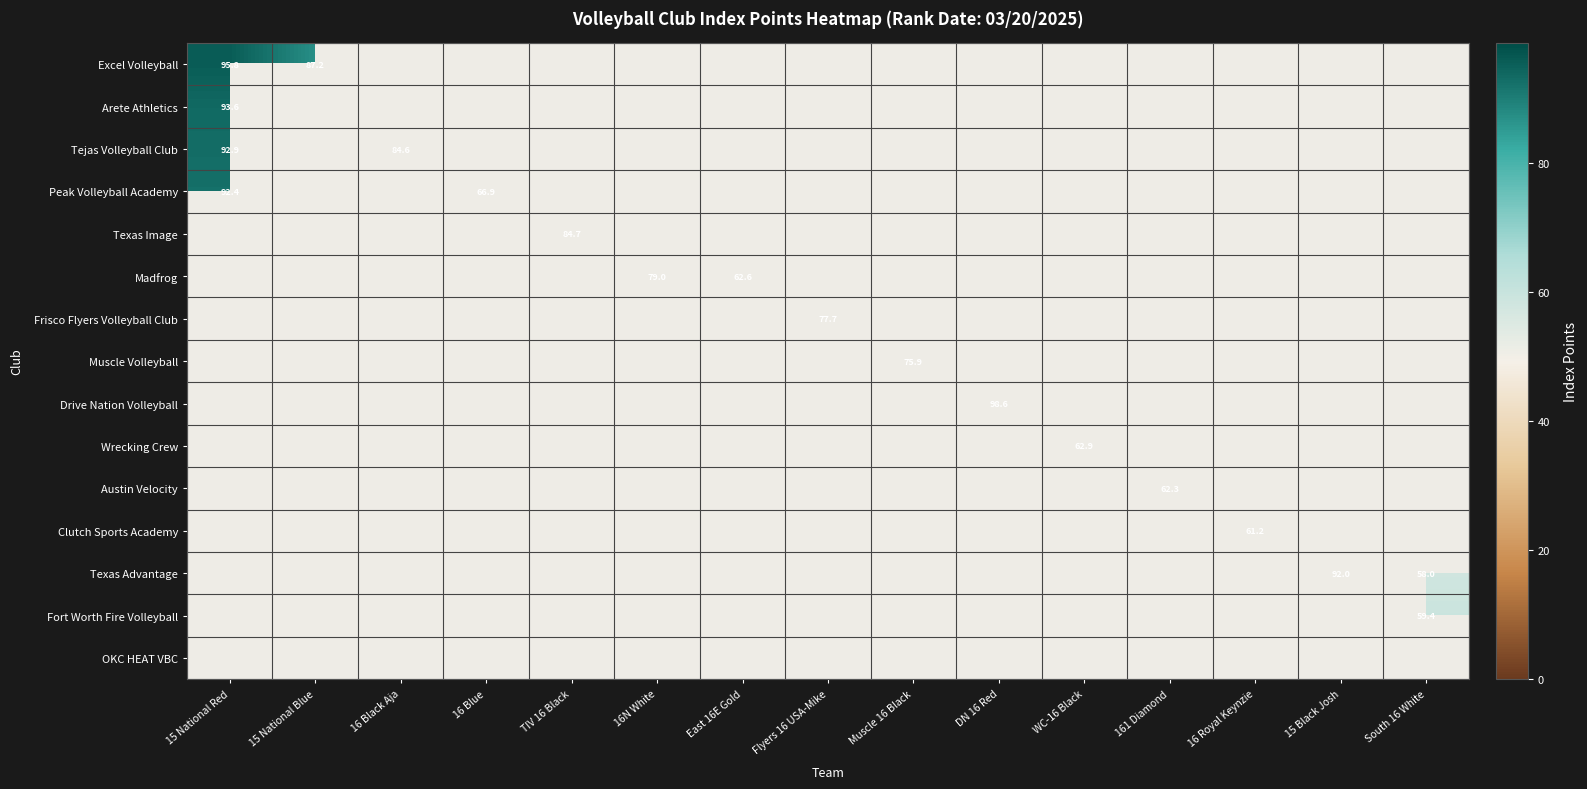

Is the value of Frisco Flyers Volleyball Club at Flyers 16 USA-Mike greater than the value of Excel Volleyball at 15 National Blue?

No